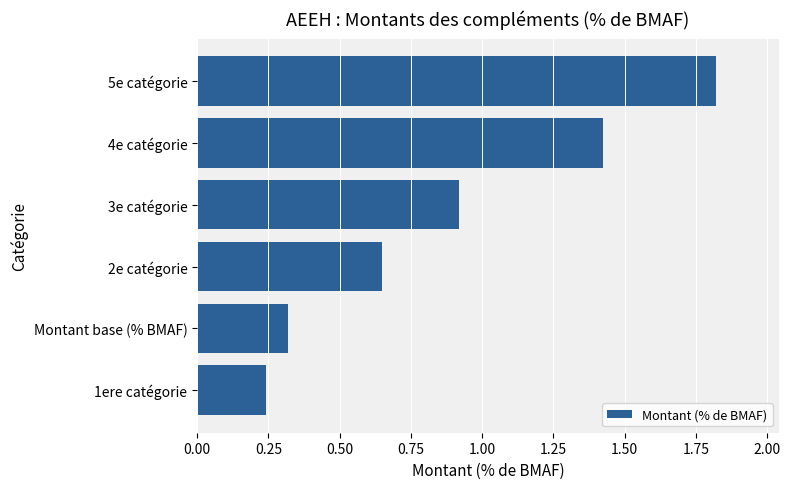

Is it true that the value at 3e catégorie is 0.9?

True